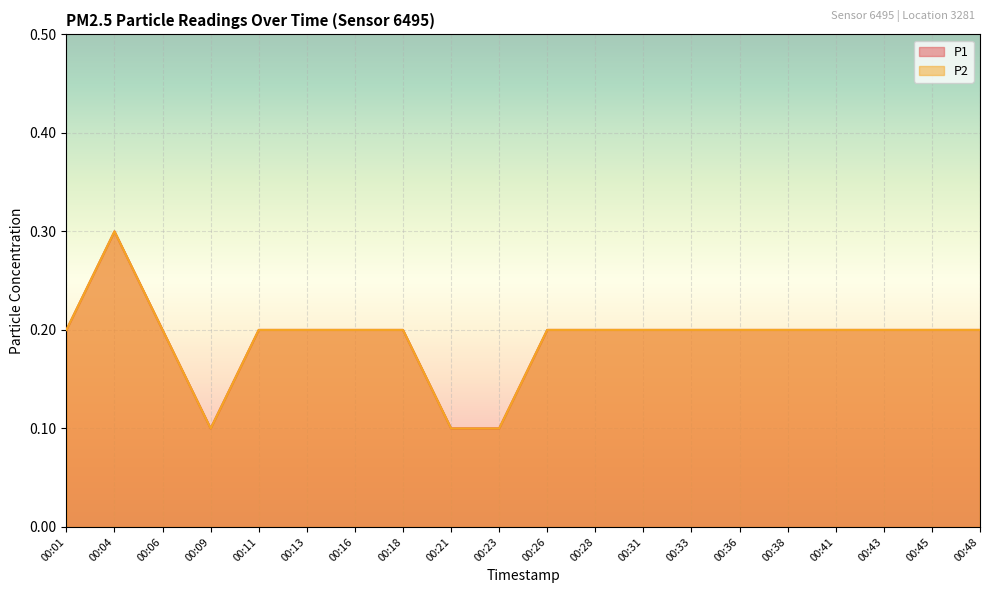

Is the value of P1 at 00:41 greater than the value of P2 at 00:36?

No